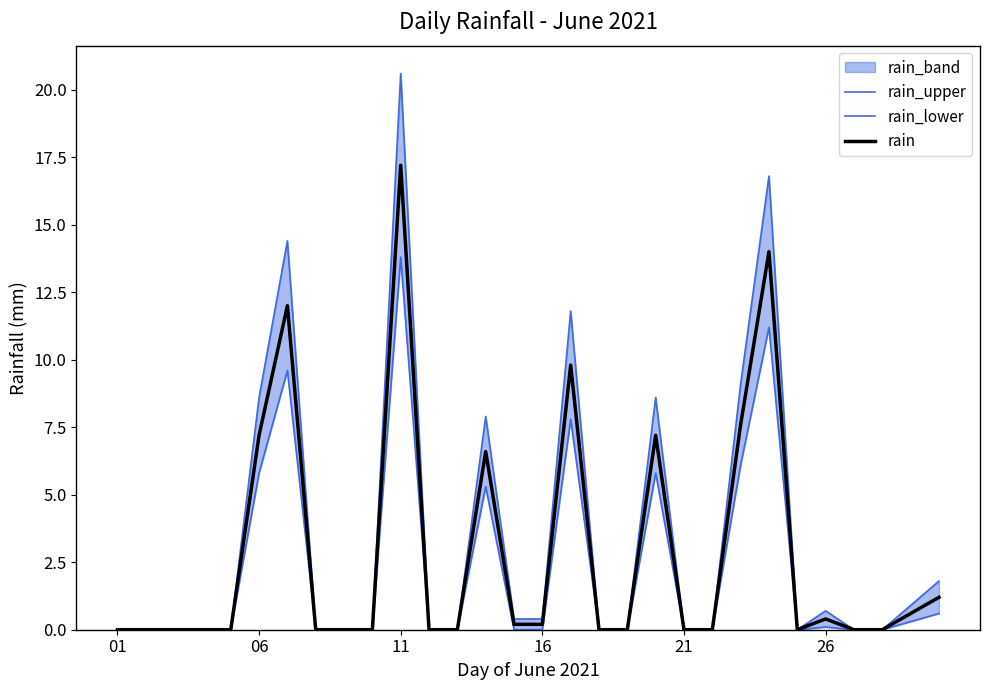

Between 06 and 21, which series saw the biggest shift?

rain_upper